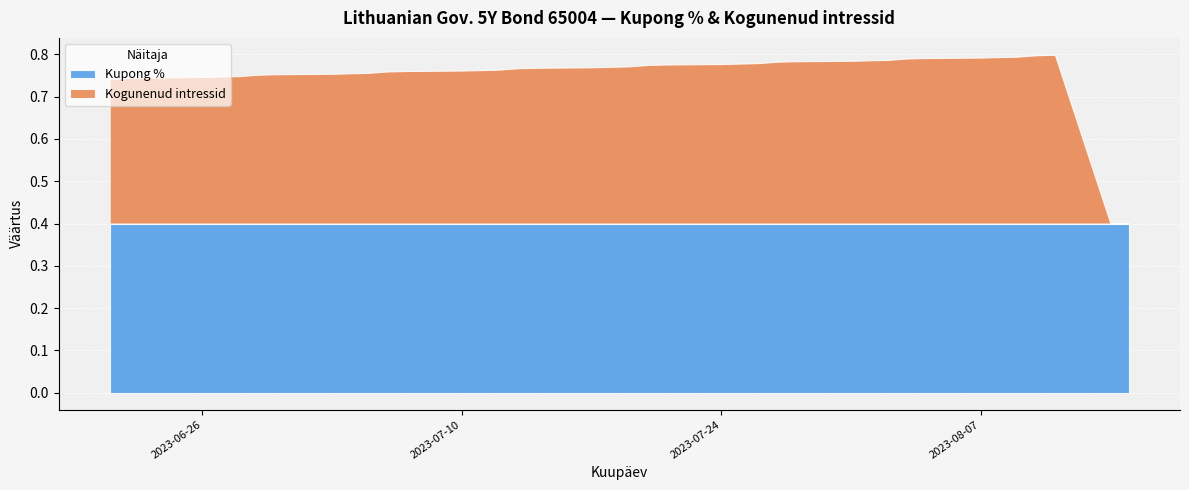

What are all the series names shown in the legend?

Kupong %, Kogunenud intressid